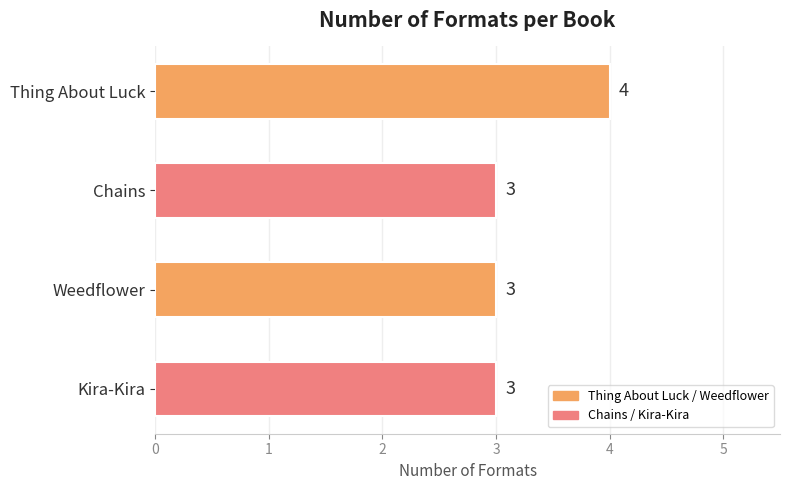

What is the ratio of the value at Kira-Kira to the value at Chains?

1.0